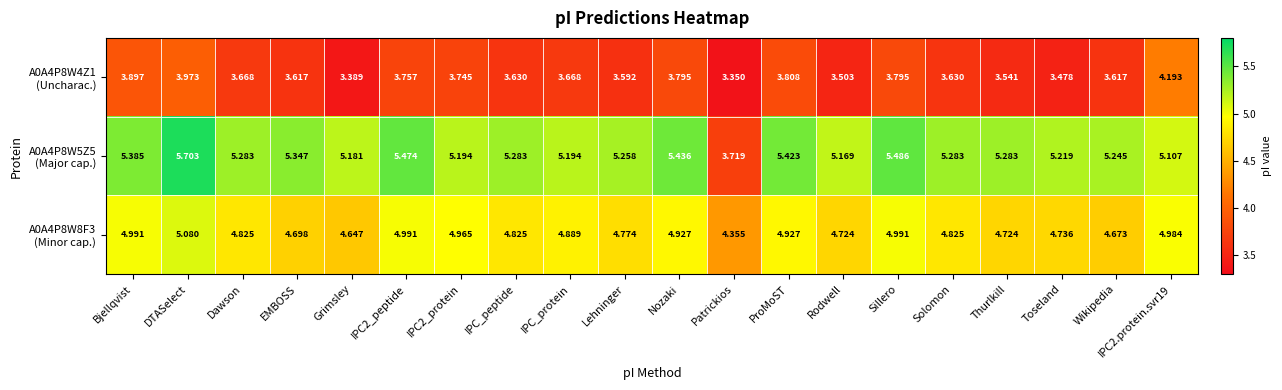

At which category is the sum across all series the highest?

DTASelect